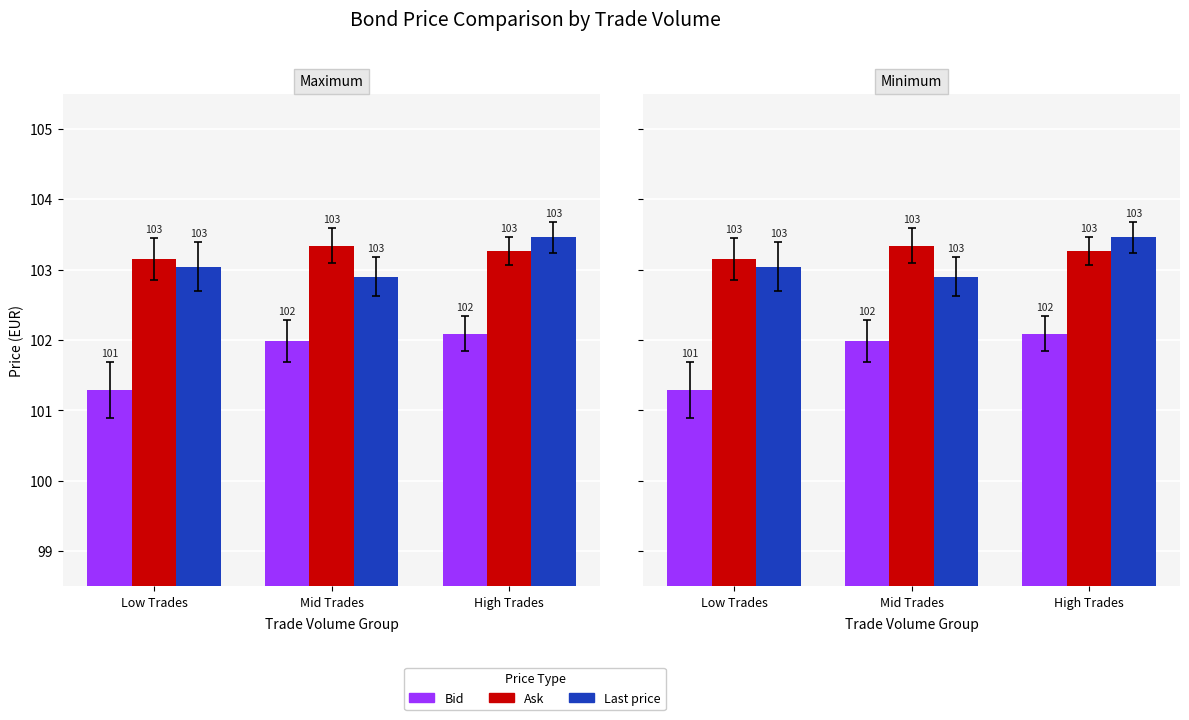

Reading left to right, transcribe all the data shown in this chart.

Bid: Low Trades=101.3	Mid Trades=102.0	High Trades=102.1
Ask: Low Trades=103.2	Mid Trades=103.3	High Trades=103.3
Last price: Low Trades=103.0	Mid Trades=102.9	High Trades=103.5